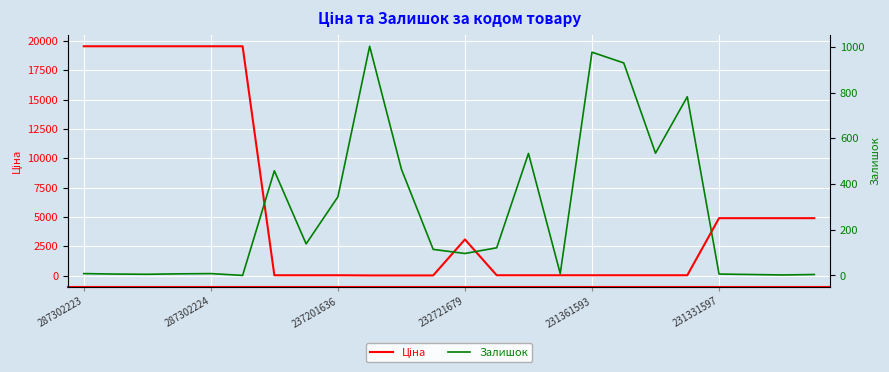

Between 14 and 232721679, which is larger?

232721679